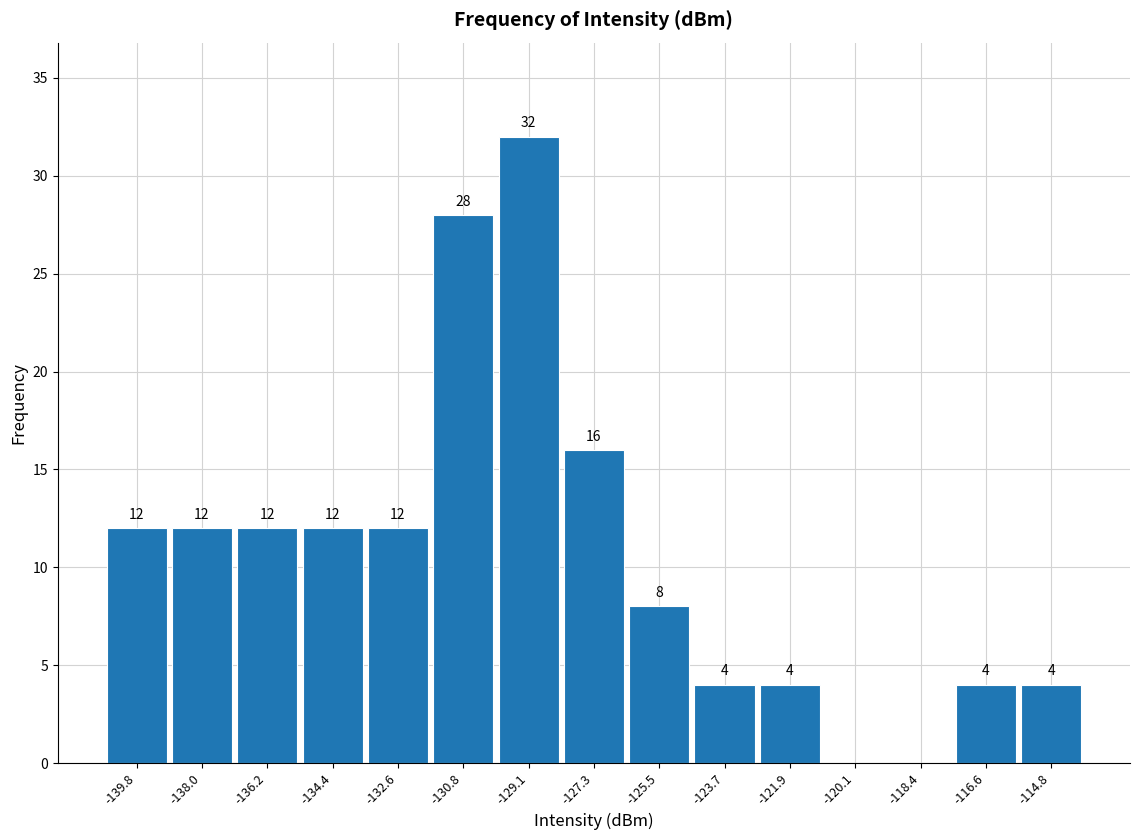

Over which range of the x-axis is the bar tallest?

-130.0 to -128.2